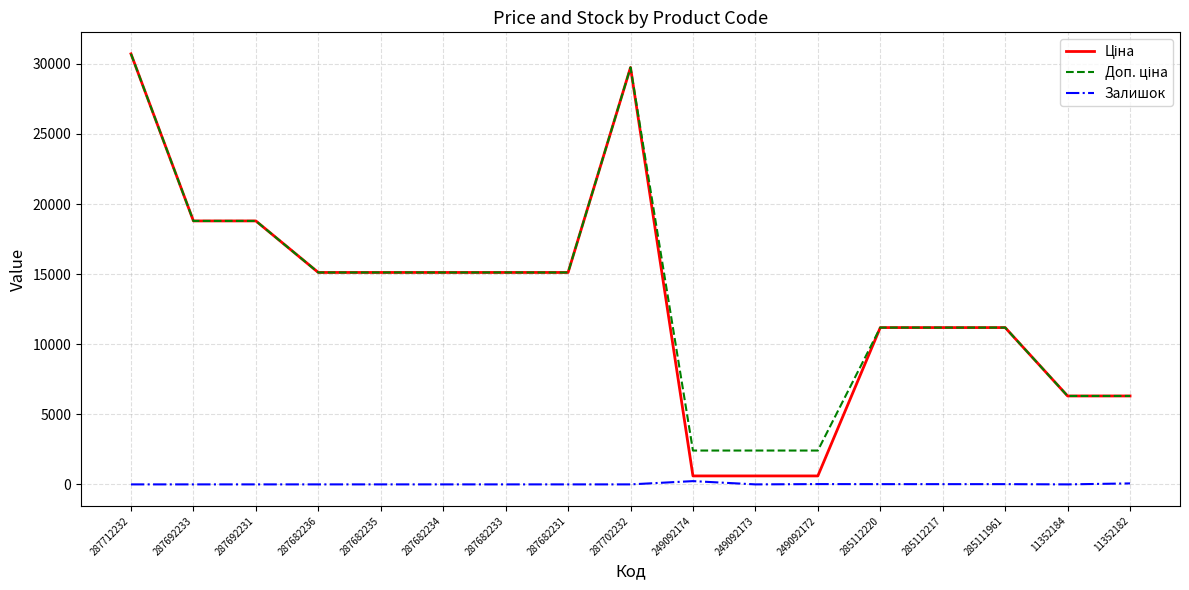

What is the total value across all series at 287692231?

37593.6